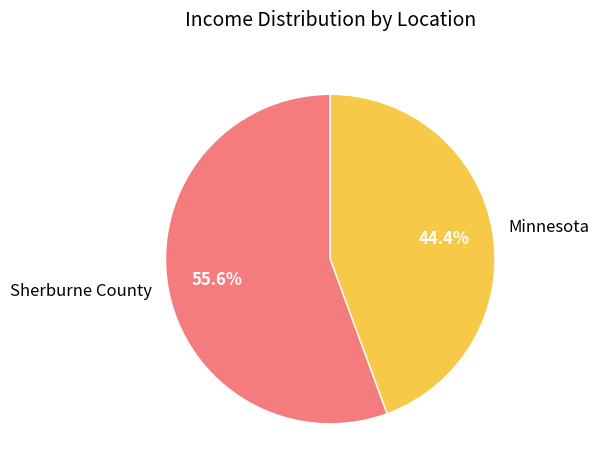

Which has a higher value, Sherburne County or Minnesota?

Sherburne County